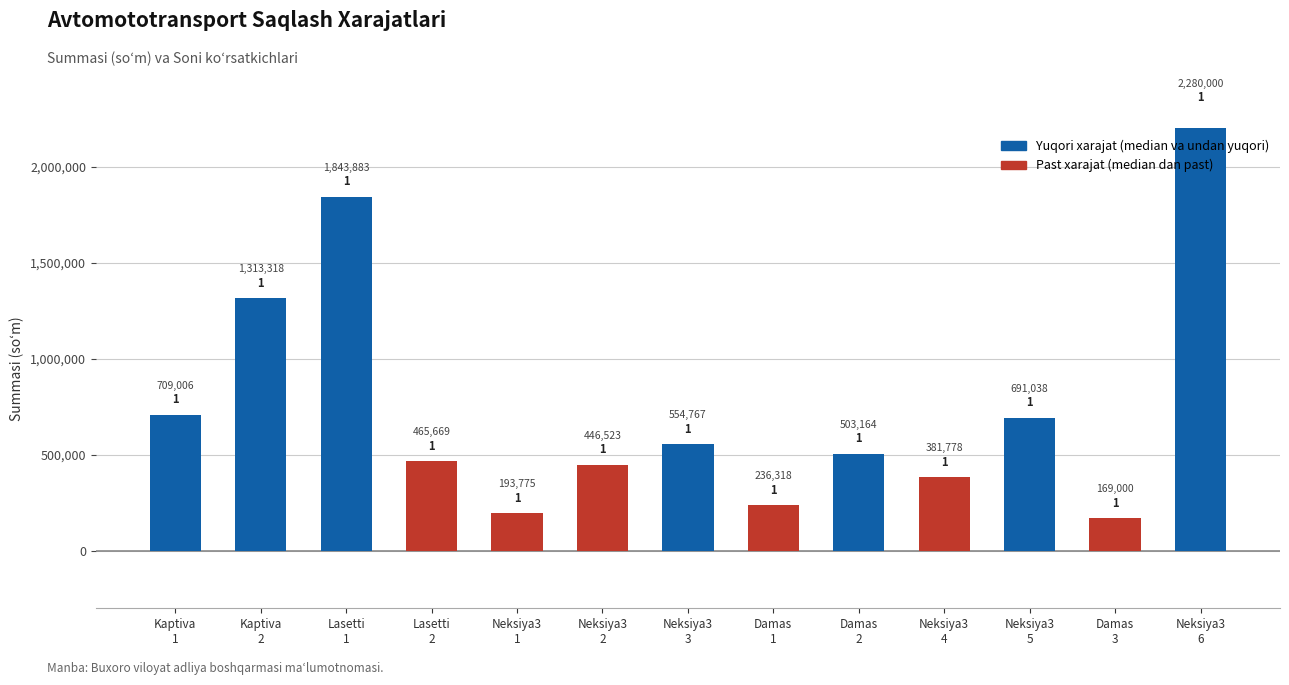

Is it true that the value at Damas 1 is 236318?

True